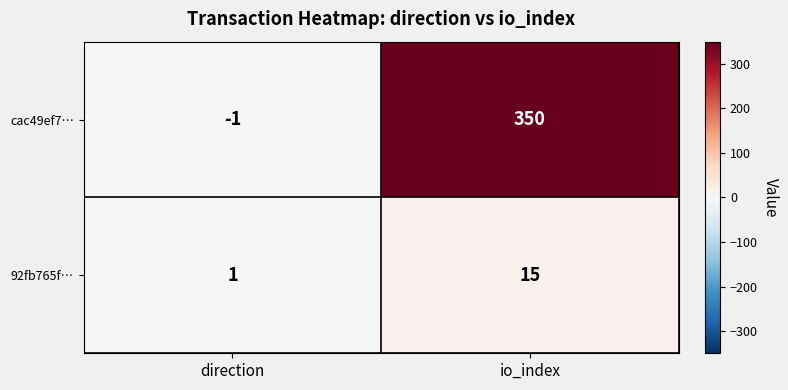

What is the smallest value displayed?

-1